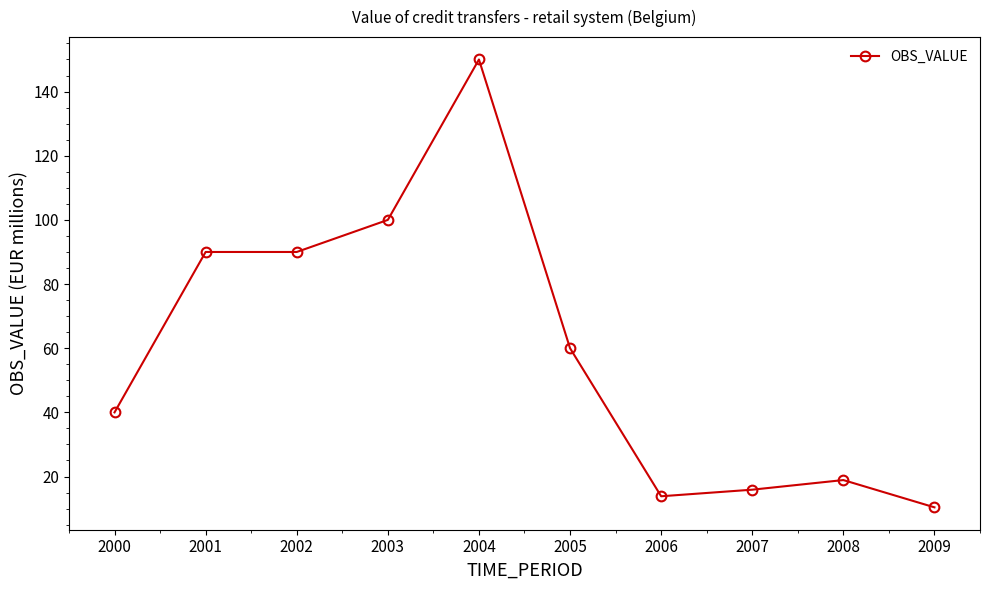

Which has a higher value, 2006 or 2007?

2007